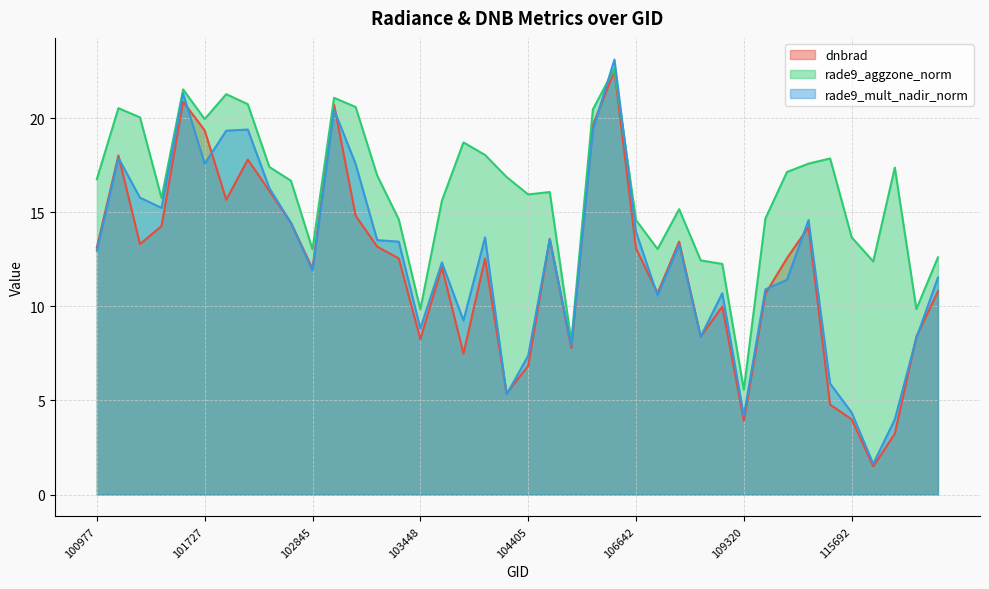

What are all the series names shown in the legend?

dnbrad, rade9_aggzone_norm, rade9_mult_nadir_norm